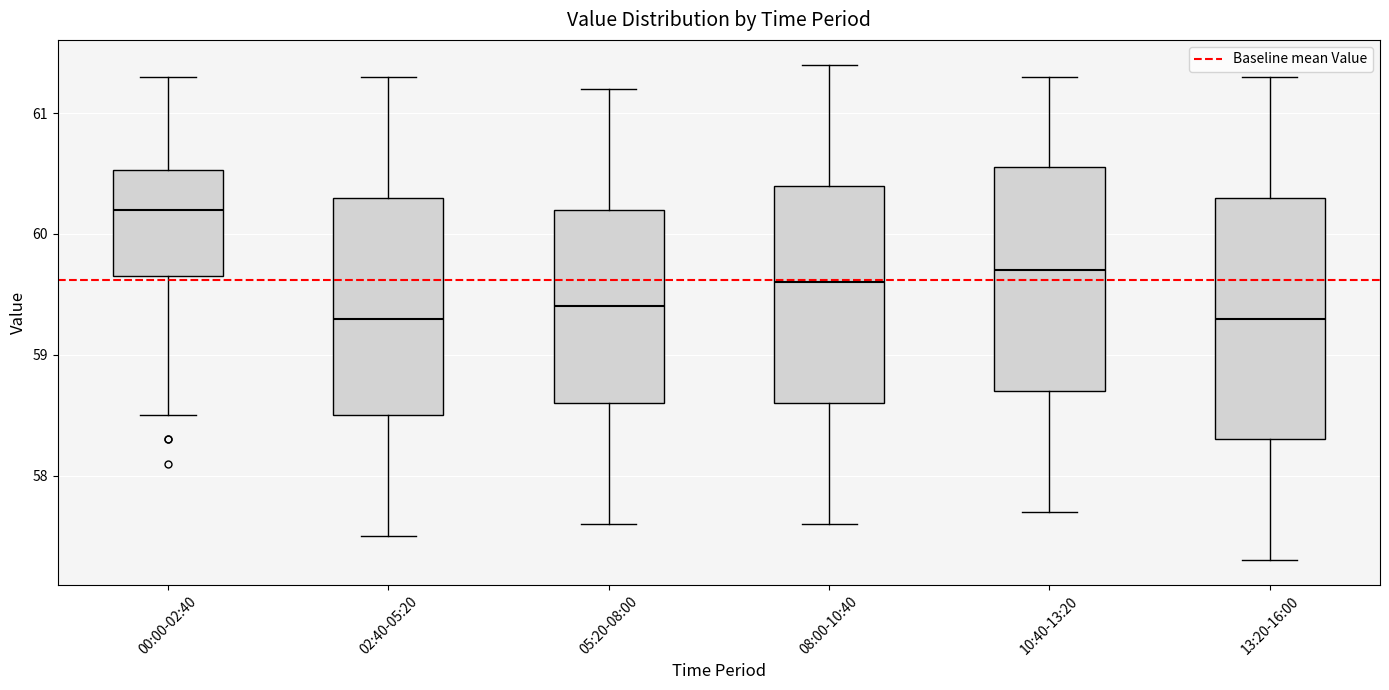

Reading left to right, read every box against the y-axis: the position of its median line, the range the box covers, and the ends of its whiskers. The values are not printed on the chart, so give them approximately, as read against the axis.

00:00-02:40: median 60.2, box 59.7 to 60.5, whiskers 58.5 to 61.3
02:40-05:20: median 59.3, box 58.5 to 60.3, whiskers 57.5 to 61.3
05:20-08:00: median 59.4, box 58.6 to 60.2, whiskers 57.6 to 61.2
08:00-10:40: median 59.6, box 58.6 to 60.4, whiskers 57.6 to 61.4
10:40-13:20: median 59.7, box 58.7 to 60.6, whiskers 57.7 to 61.3
13:20-16:00: median 59.3, box 58.3 to 60.3, whiskers 57.3 to 61.3